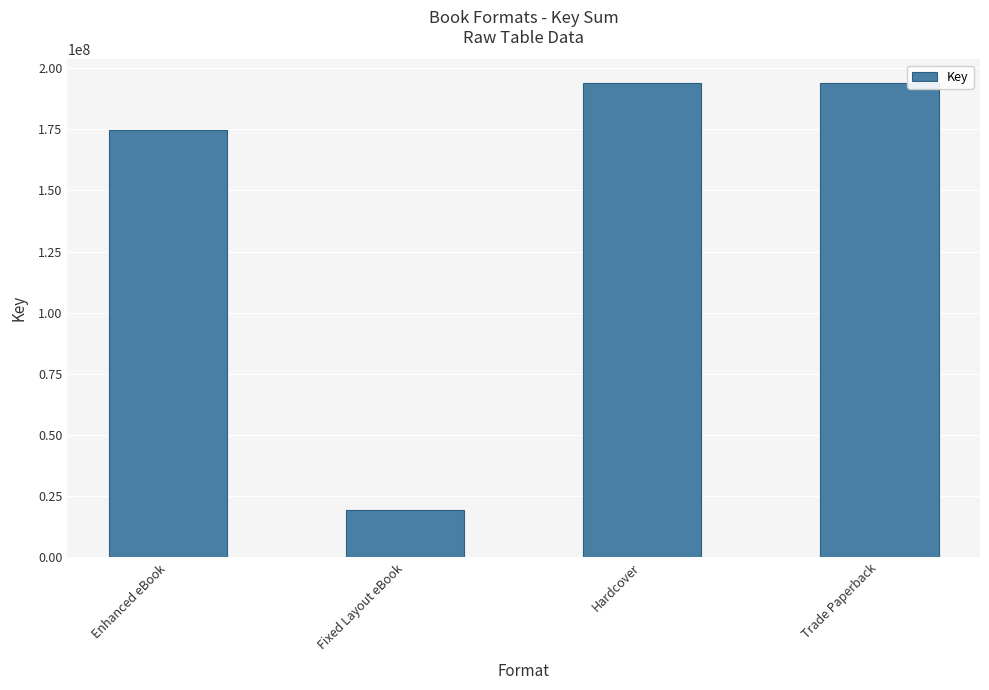

What is the label of the 3rd bar from the left?

Hardcover